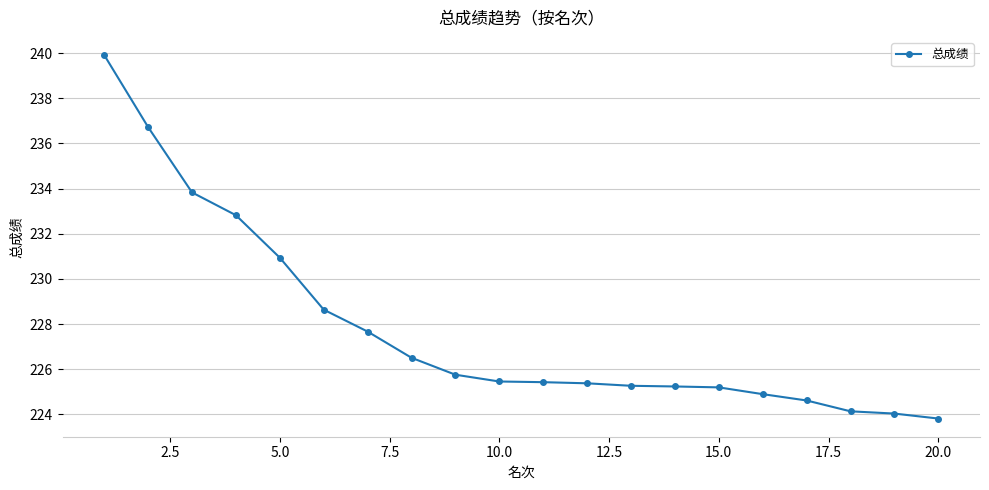

What is the sum of all values?

4556.3